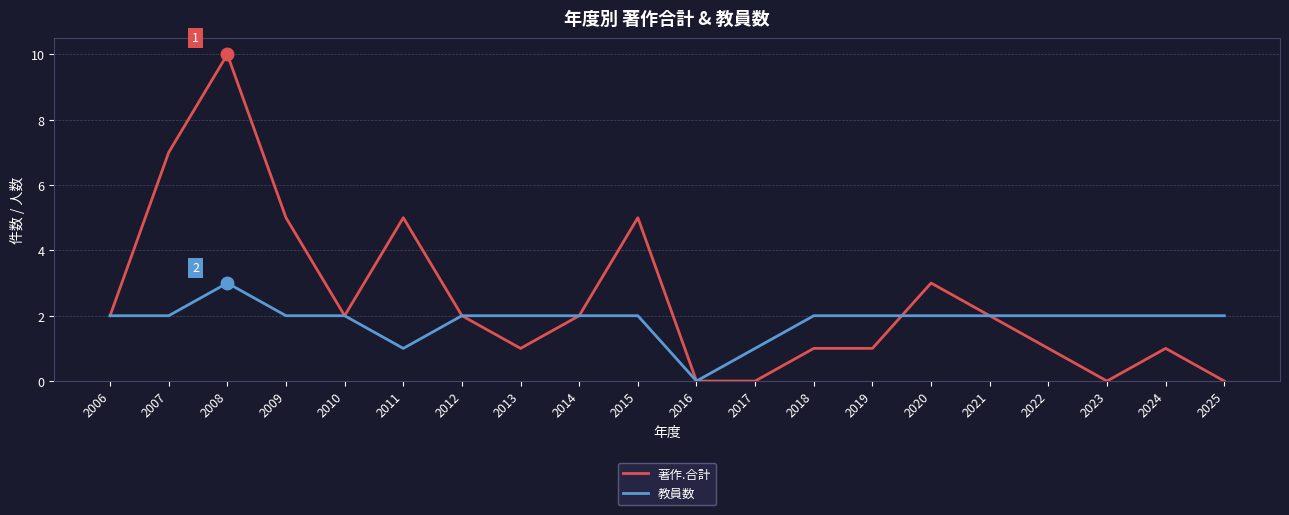

What is the total value across all series at 2022?

3